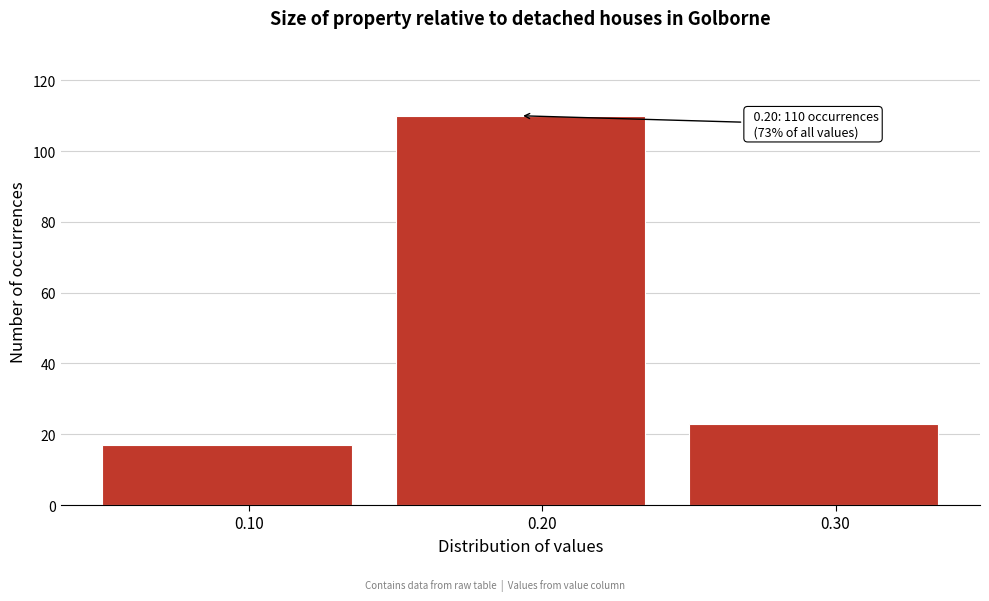

Over which range of the x-axis is the bar tallest?

0.15 to 0.25